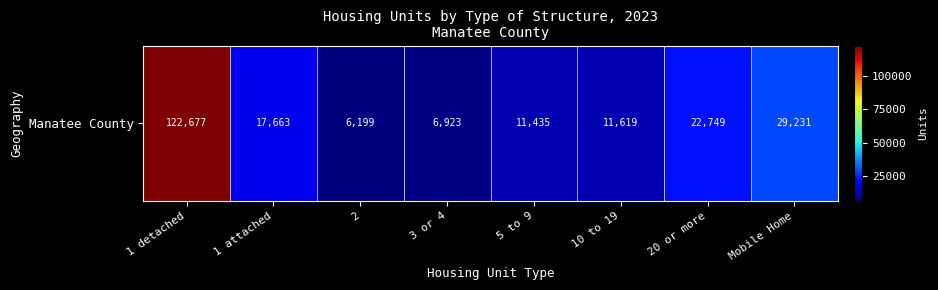

Reading right to left, transcribe all the data shown in this chart.

29231	22749	11619	11435	6923	6199	17663	122677